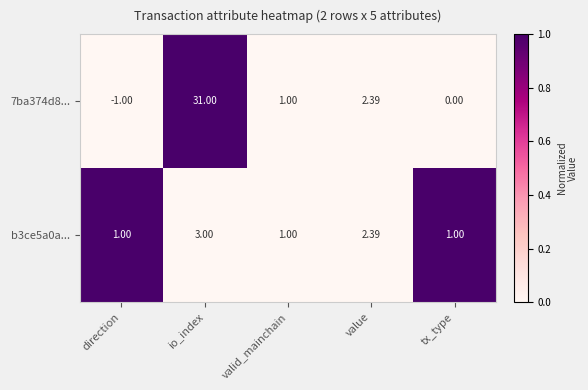

List the labels in order of 7ba374d8... value, largest first.

io_index, value, valid_mainchain, tx_type, direction